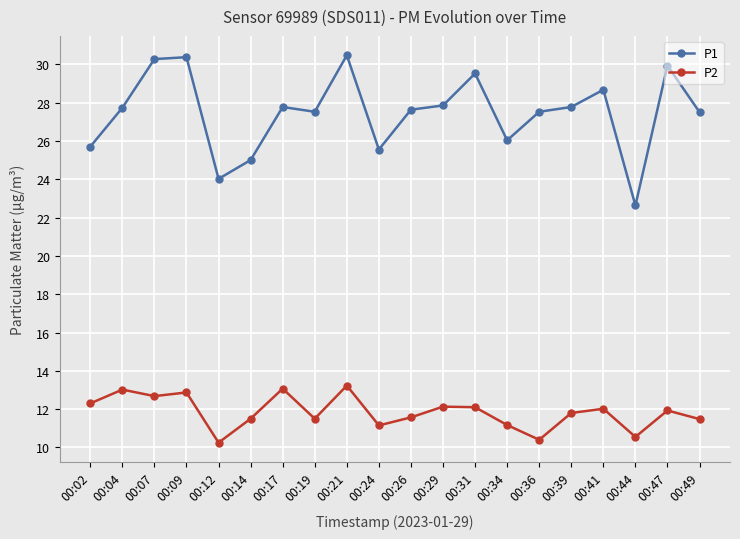

True or false: P2 and P1 cross at least once.

False